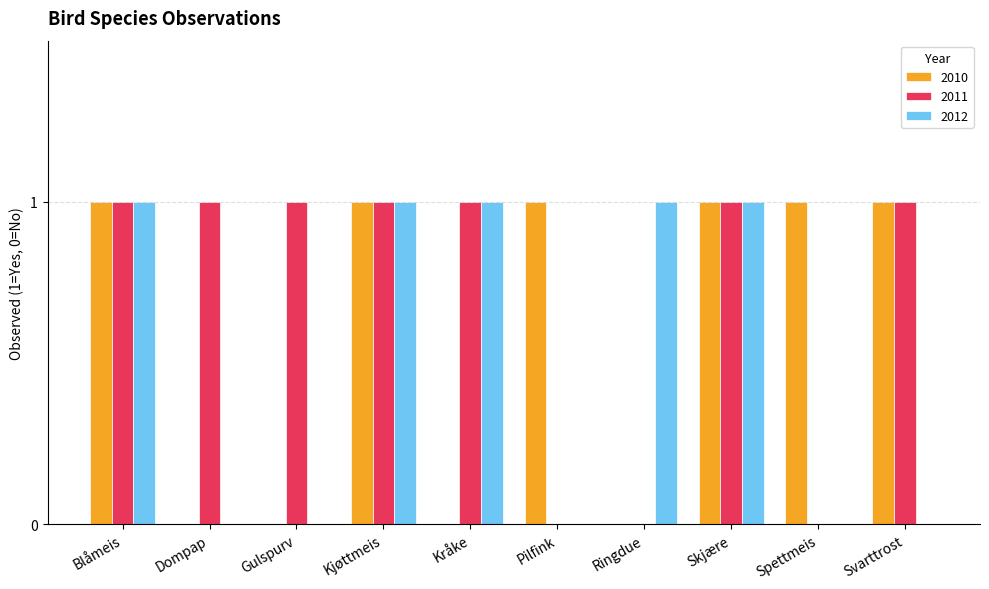

Which series has the largest total across all categories?

2011